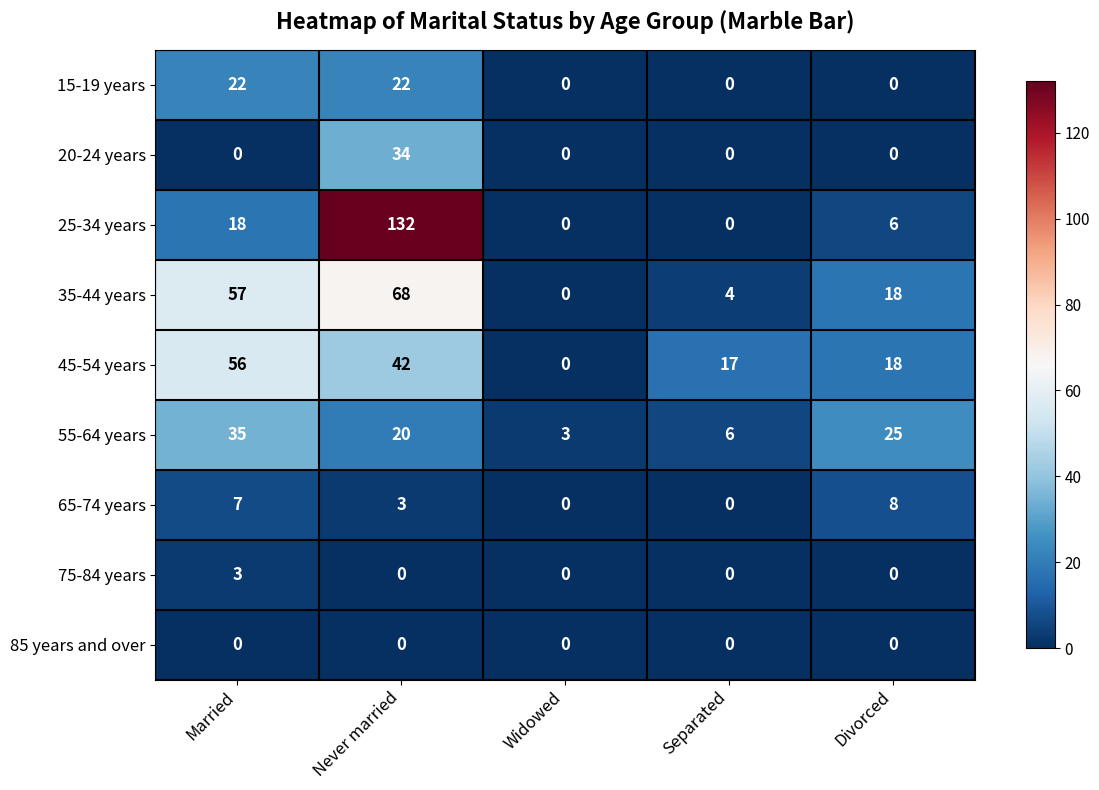

Where does the 55-64 years series first go above 20?

Married